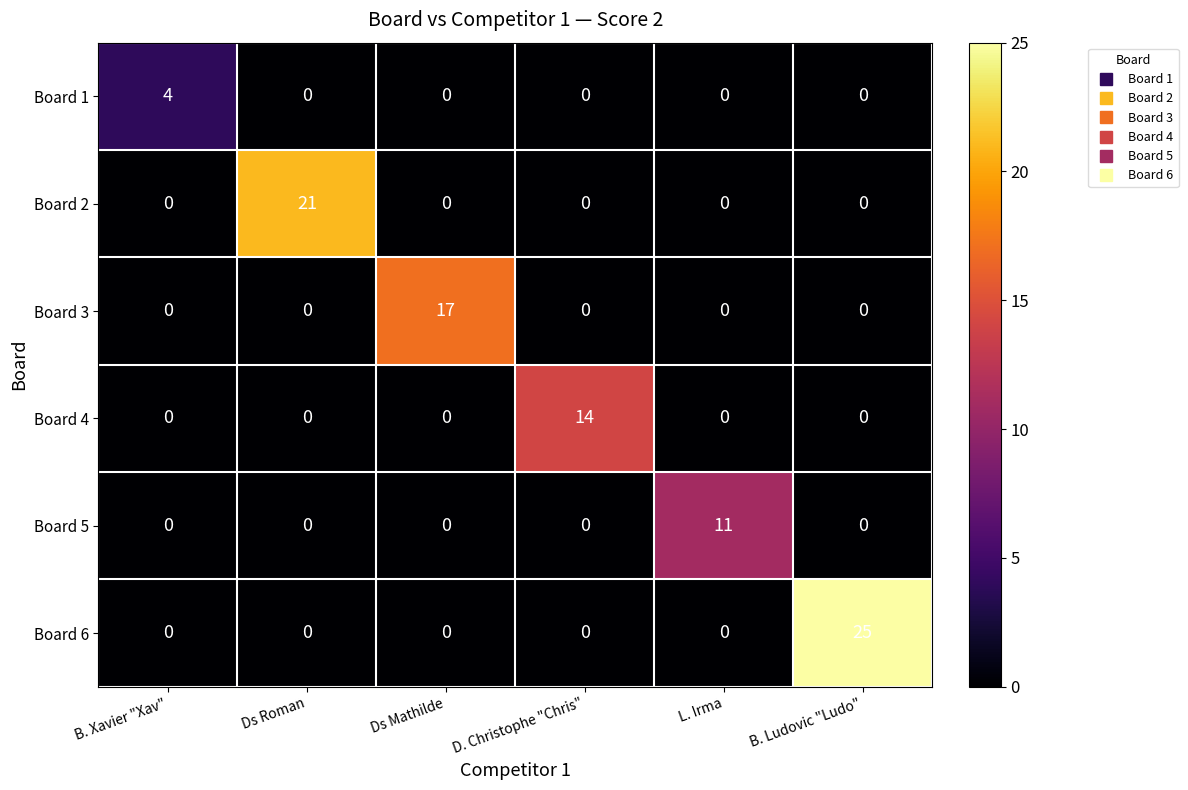

Which label corresponds to the largest value in the chart?

B. Ludovic "Ludo"